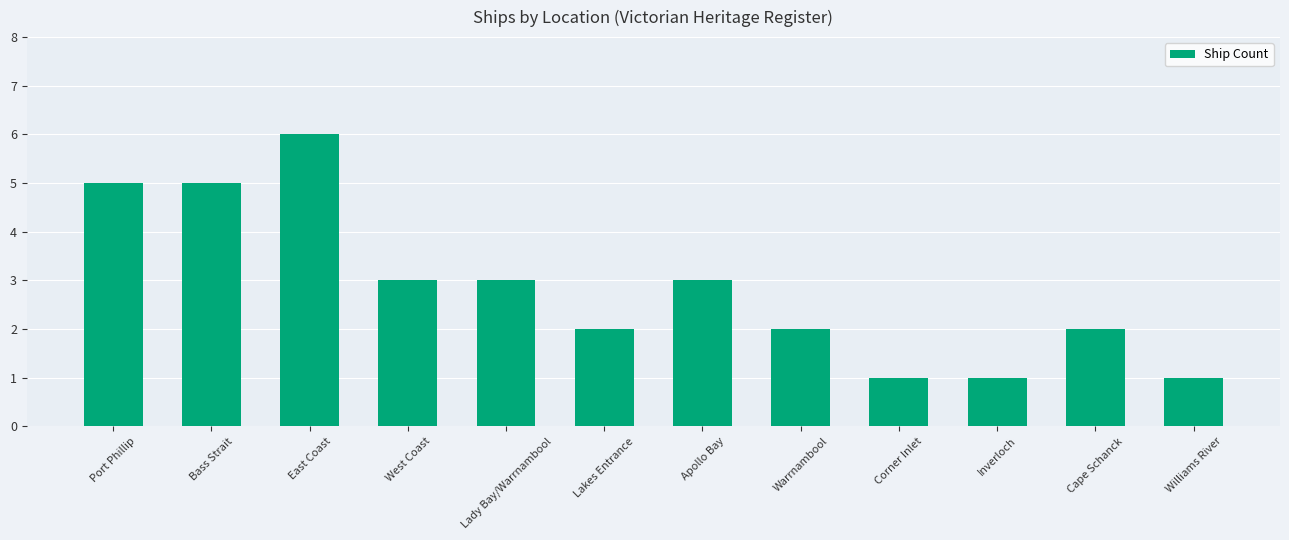

Between Apollo Bay and Warrnambool, which is larger?

Apollo Bay